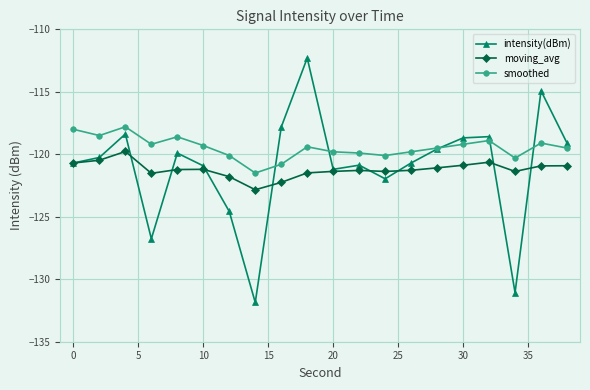

Which series has the widest spread of values?

intensity(dBm)